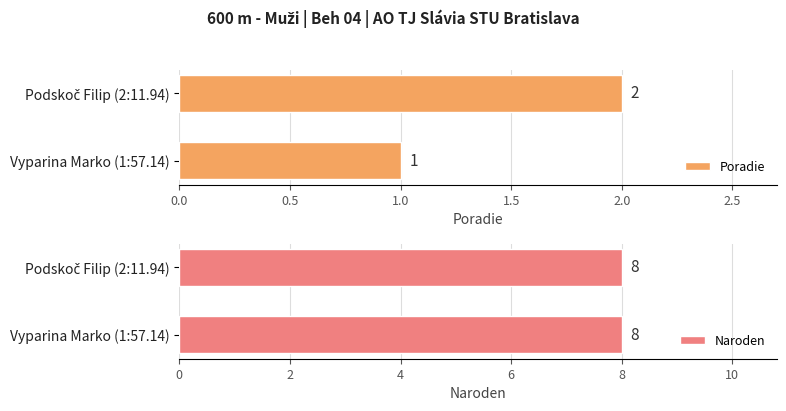

Which series changed the most between Vyparina Marko (1:57.14) and Podskoč Filip (2:11.94)?

Poradie